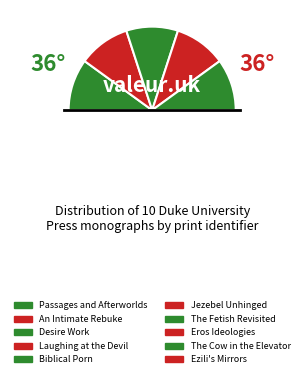

True or false: Desire Work accounts for 10% of the total.

True